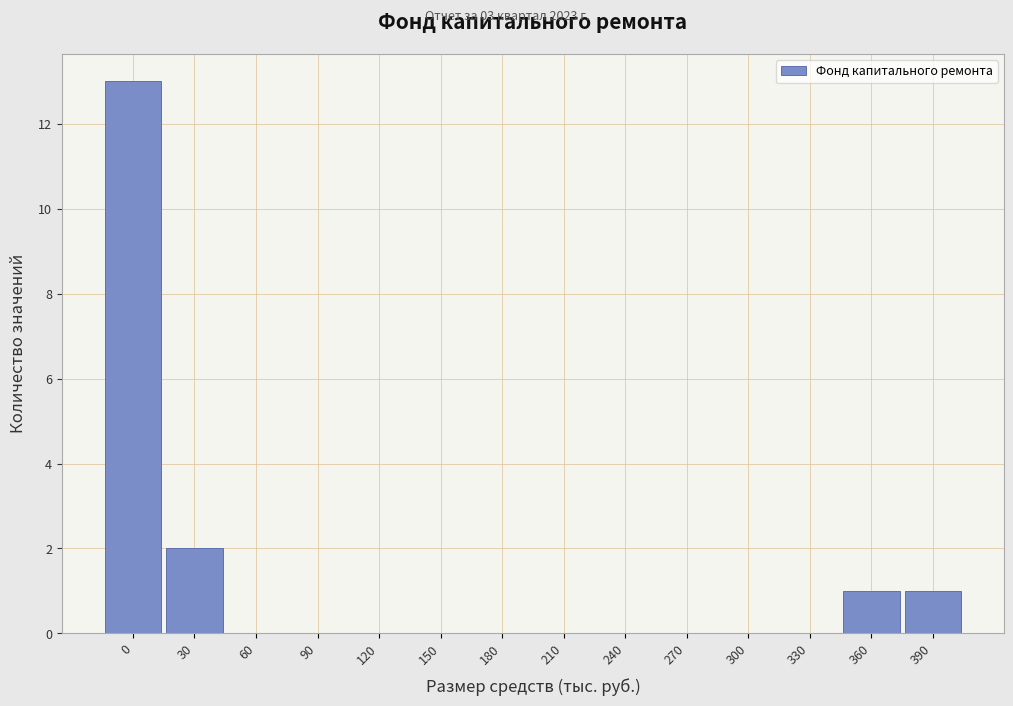

Reading left to right, what are all the values shown in this chart?

0=13	30=2	60=0	90=0	120=0	150=0	180=0	210=0	240=0	270=0	300=0	330=0	360=1	390=1